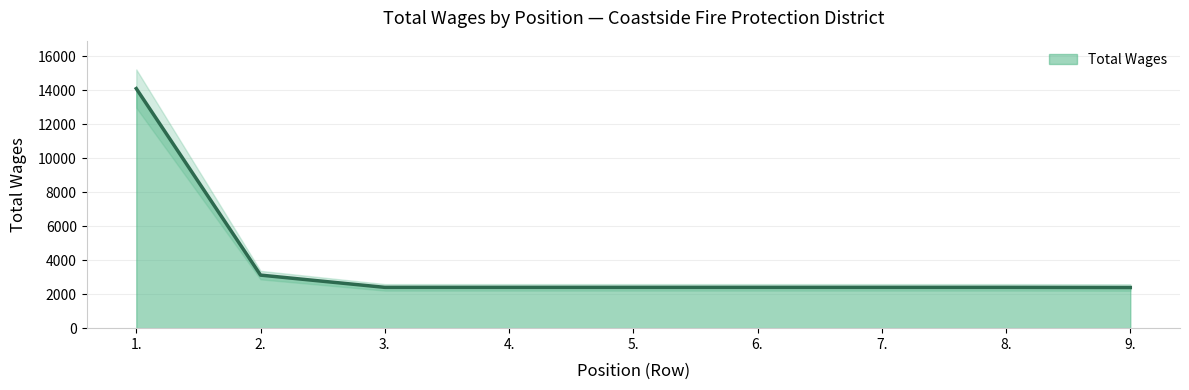

Between 5. and 8., which is larger?

5.